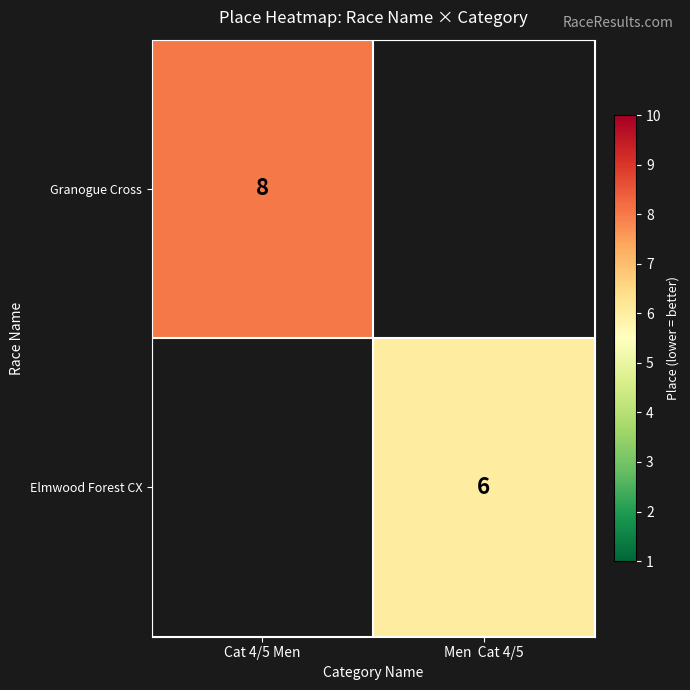

Is it true that Granogue Cross equals 4 at Cat 4/5 Men?

False